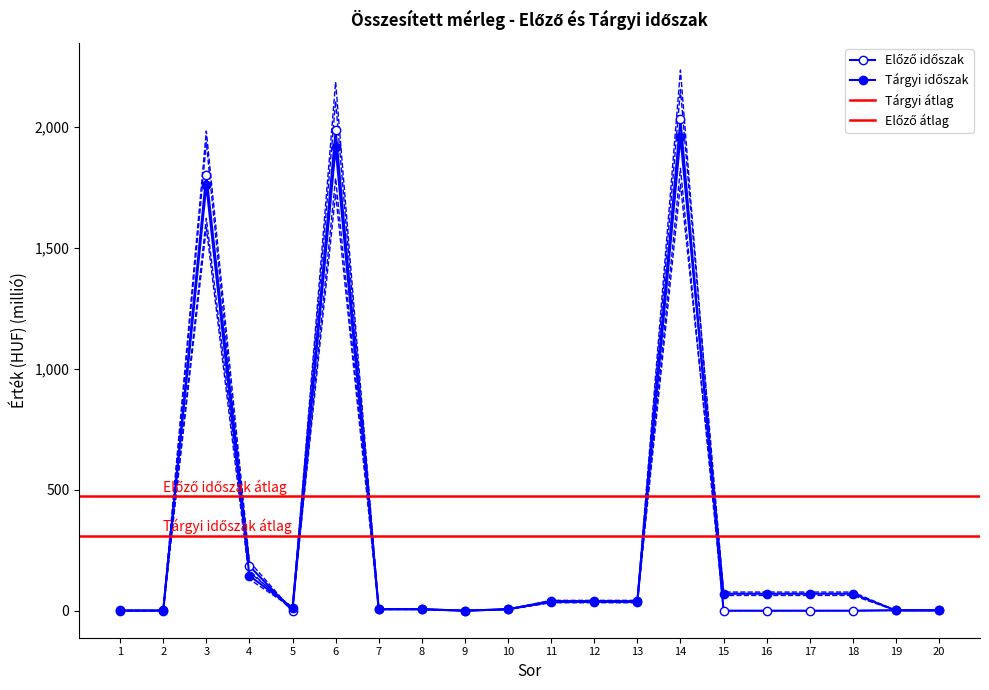

Is the value of Tárgyi időszak at 12 greater than the value of Előző időszak at 18?

Yes